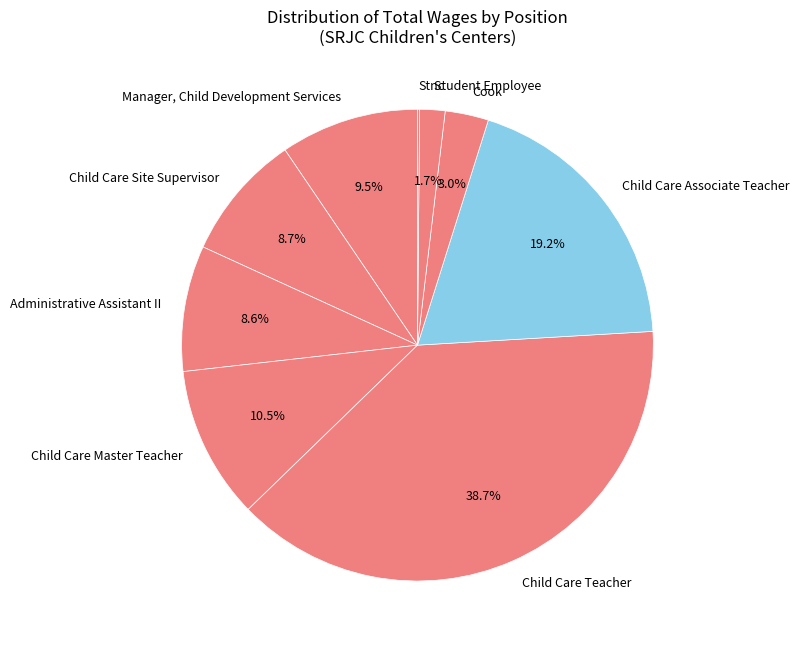

Is there a majority slice in this chart?

No